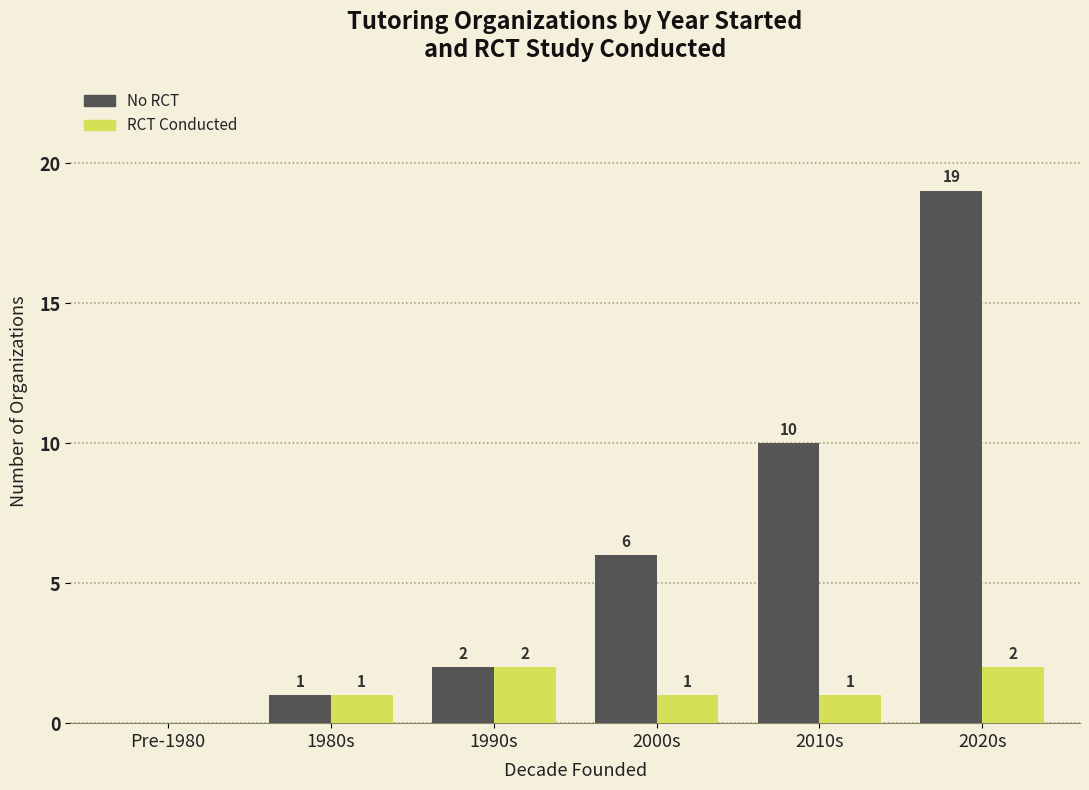

Reading right to left, transcribe all the data shown in this chart.

No RCT: 19	10	6	2	1	0
RCT Conducted: 2	1	1	2	1	0